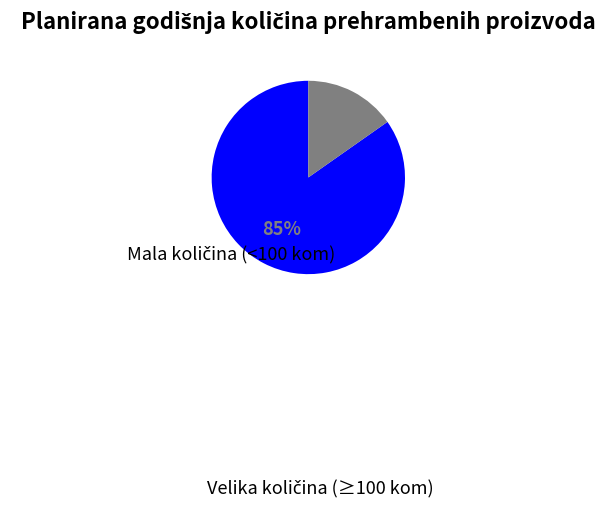

To the nearest percent, what is the average slice percentage?

50%